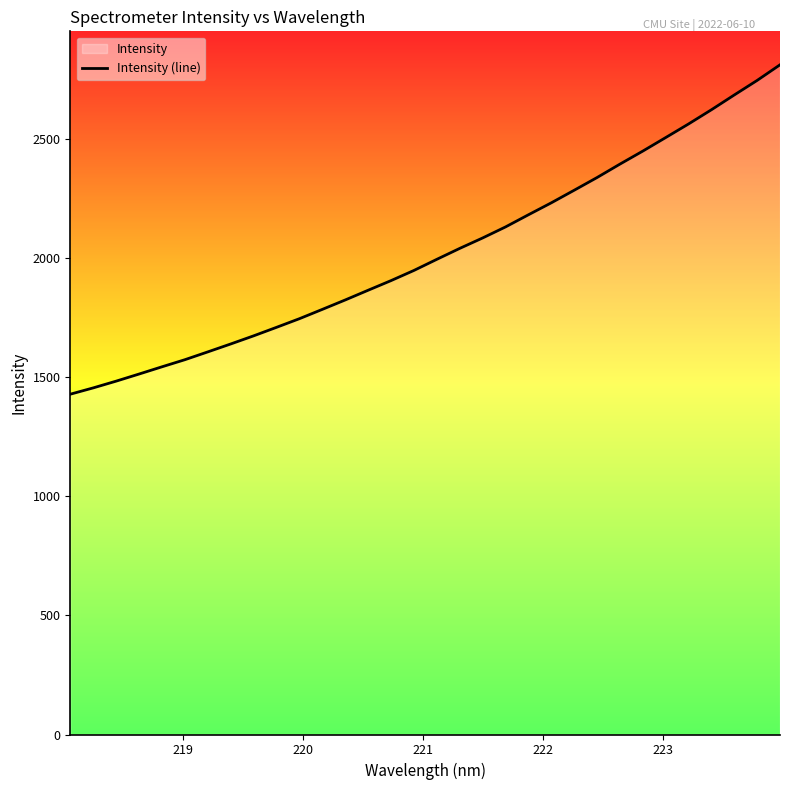

What is the difference between the maximum and minimum values?

1383.1